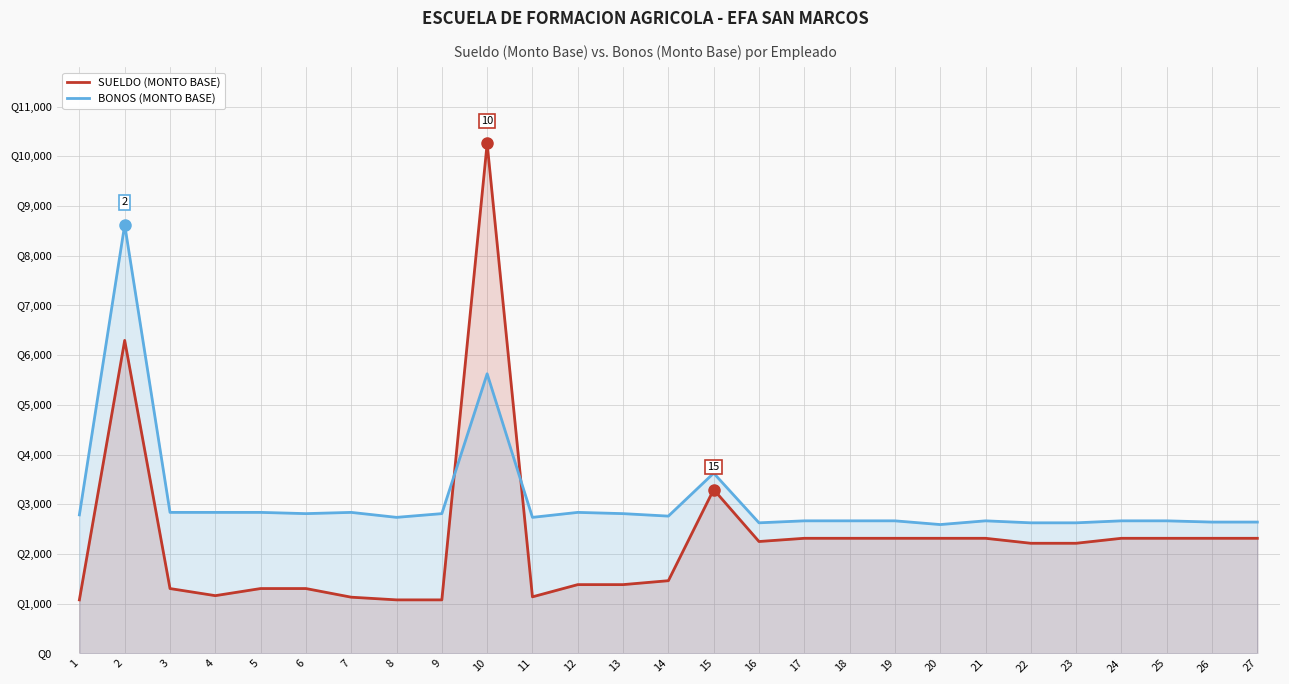

Is it true that SUELDO (MONTO BASE) equals 696.9 at 24?

False